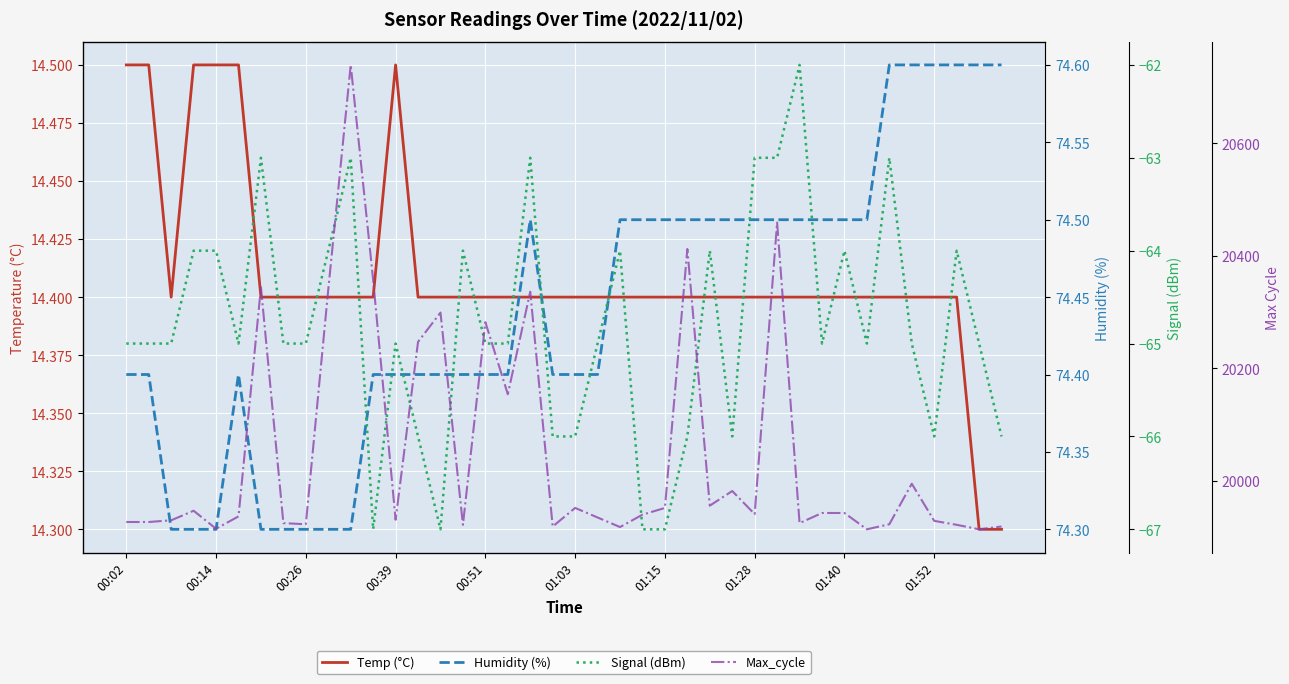

How many lines are shown in the chart?

4